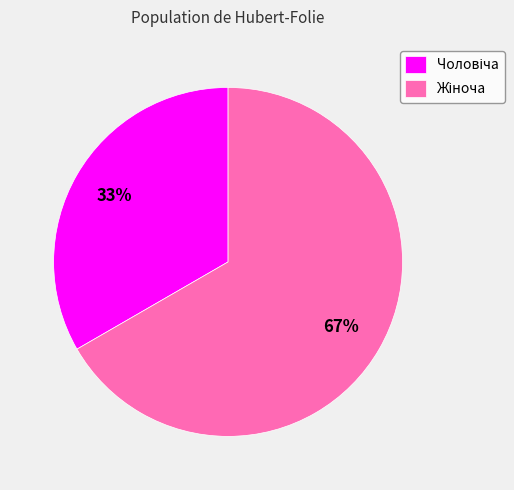

Is there a majority slice in this chart?

Yes